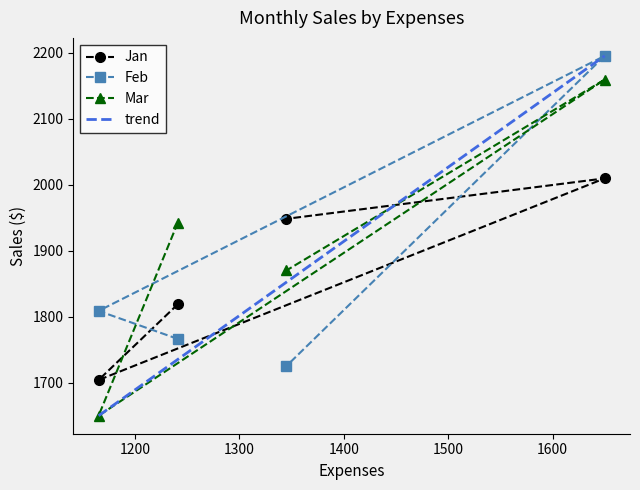

What is the lowest value of the trend series?

1650.3